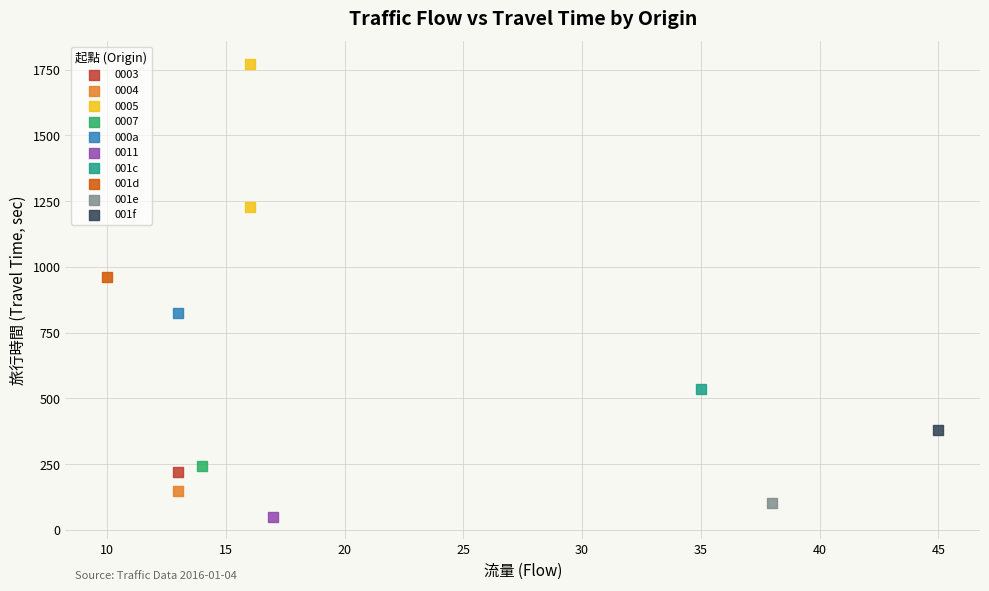

What are all the series names shown in the legend?

0003, 0004, 0005, 0007, 000a, 0011, 001c, 001d, 001e, 001f